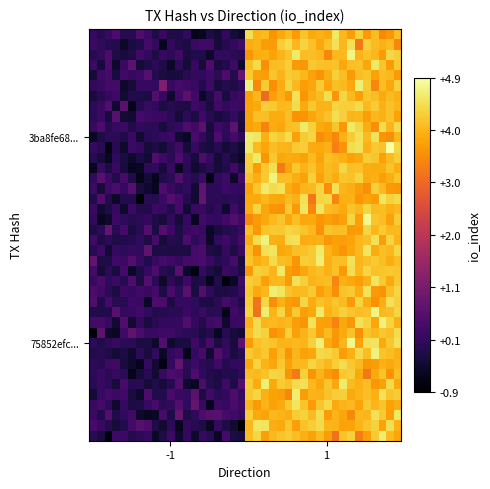

What is the smallest value displayed?

-0.9